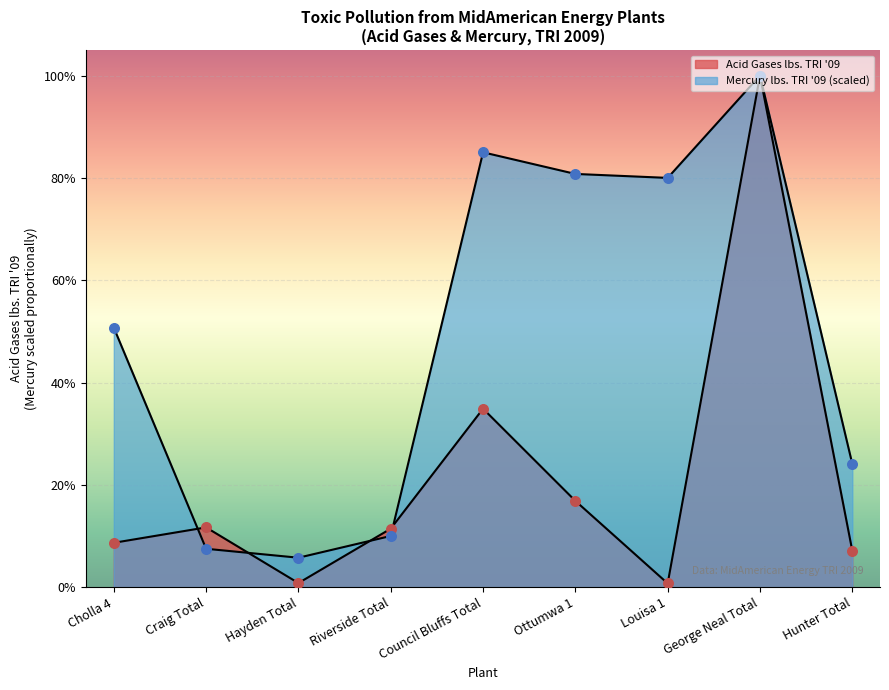

What is the total value across all series at George Neal Total?

1056612.0